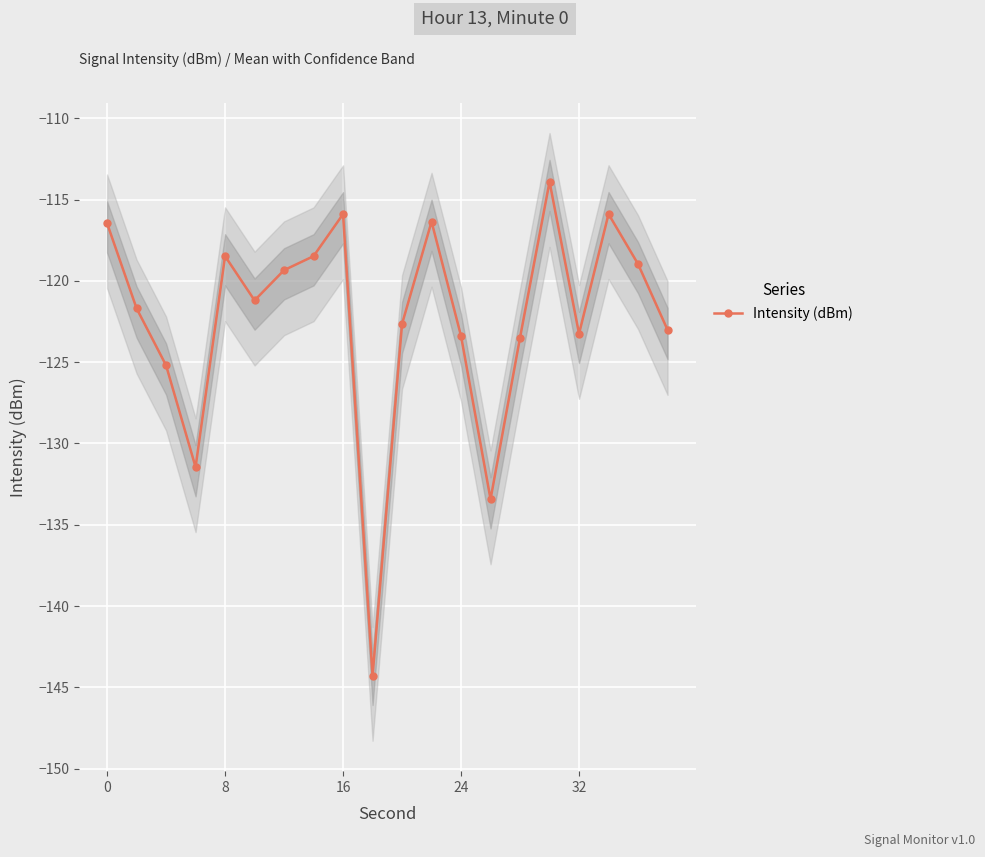

What is the lowest value of the Intensity (dBm) series?

-144.3